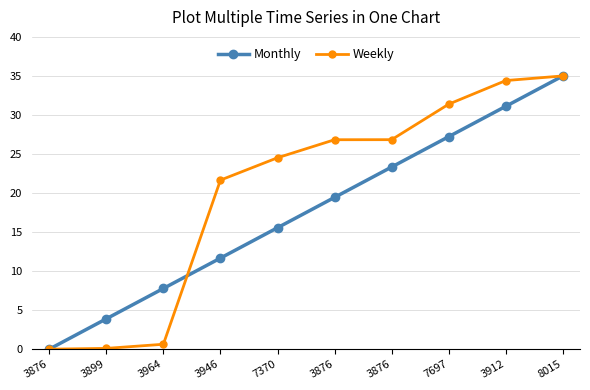

How many lines are shown in the chart?

2